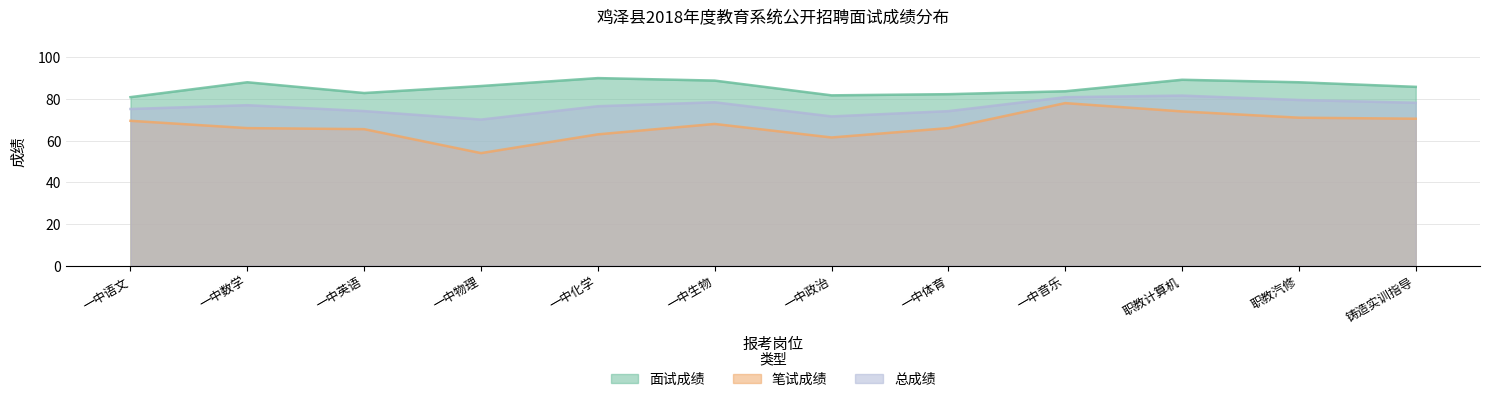

True or false: 笔试成绩 has a value of 38.7 at 职教汽修.

False